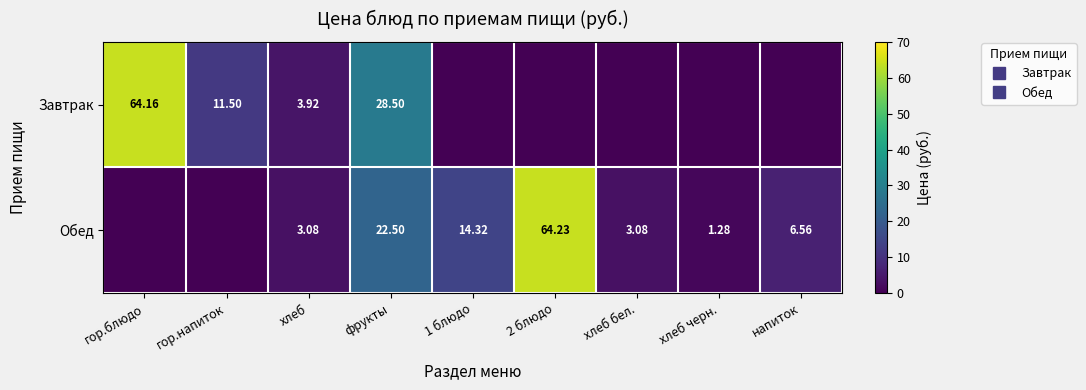

Where is Завтрак nearest to the value 32?

фрукты